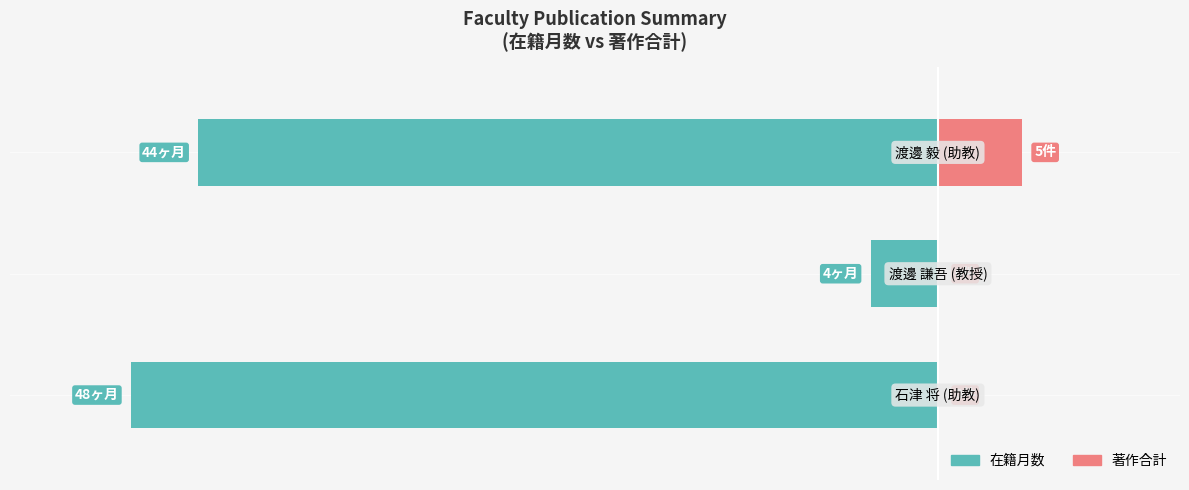

At which label does 在籍月数 (左) first exceed -91?

1